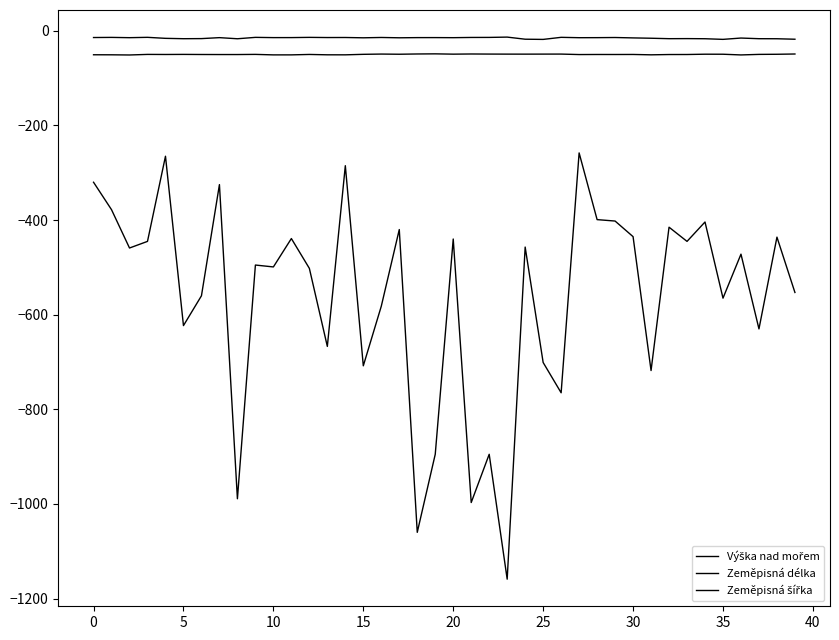

True or false: Zeměpisná šířka and Výška nad mořem intersect in this chart.

False